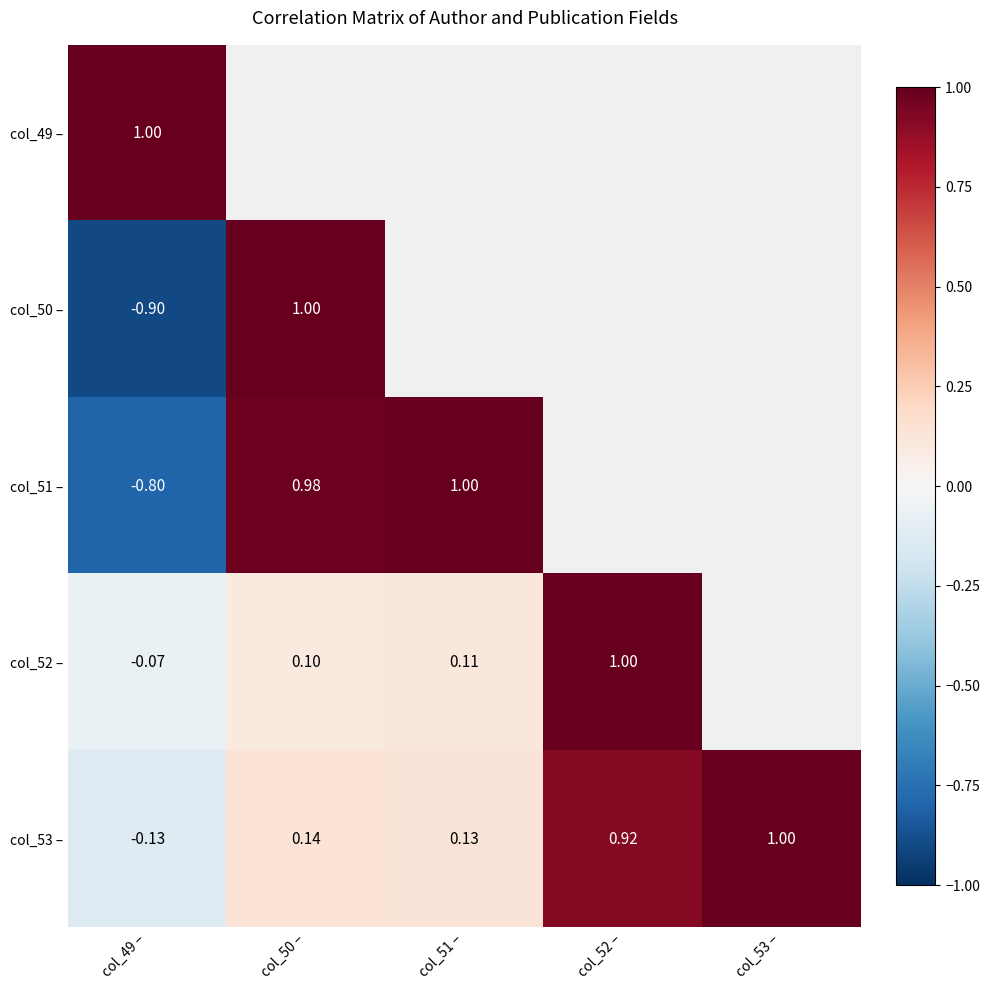

Which series has the largest total across all categories?

col_53 –